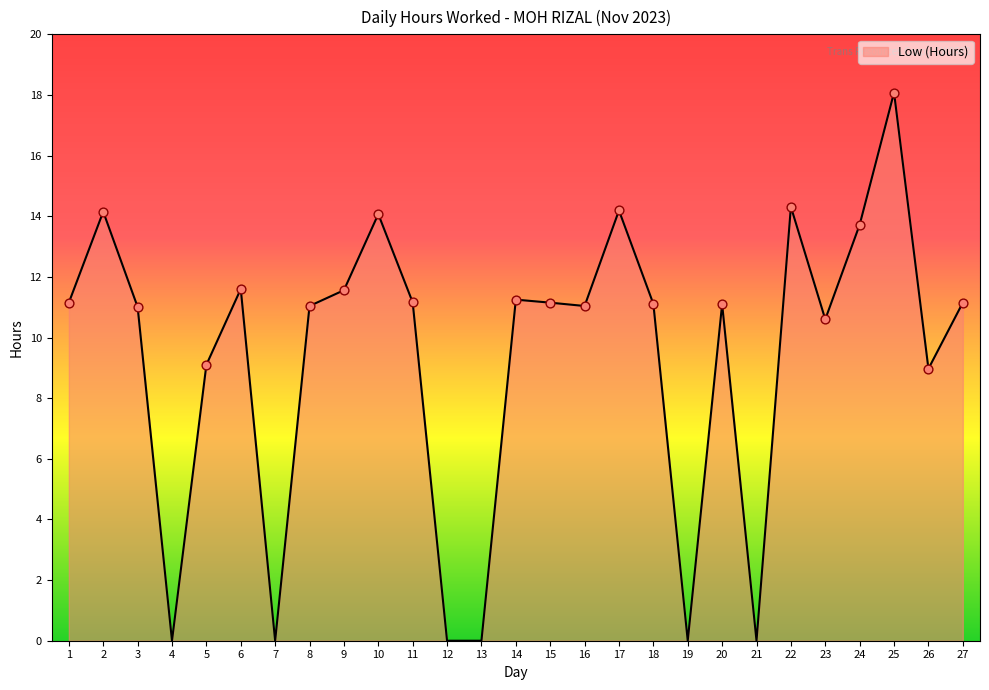

What is the change in value from 18 to 26?

-2.1